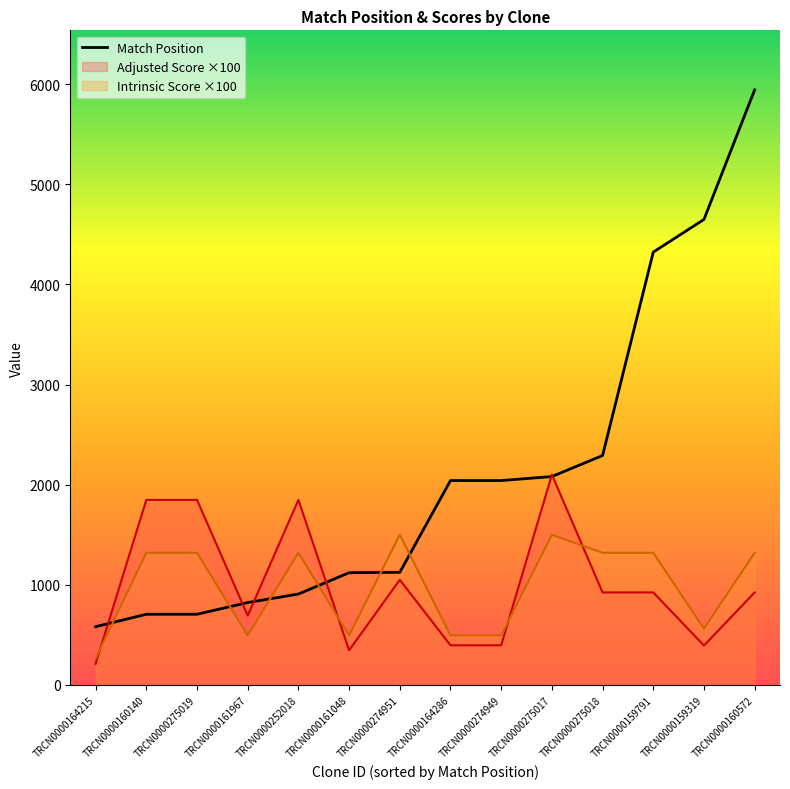

Reading left to right, list all the values displayed in this chart.

582	706	706	823	908	1121	1125	2041	2041	2081	2291	4322	4648	5942